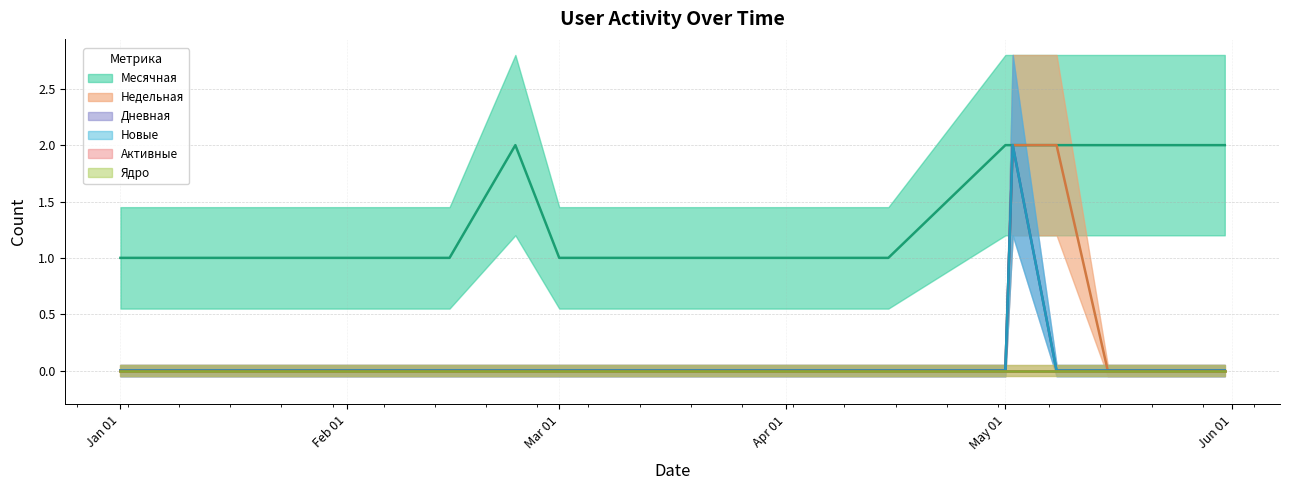

True or false: Дневная has more than 0 points higher than both neighbors.

True